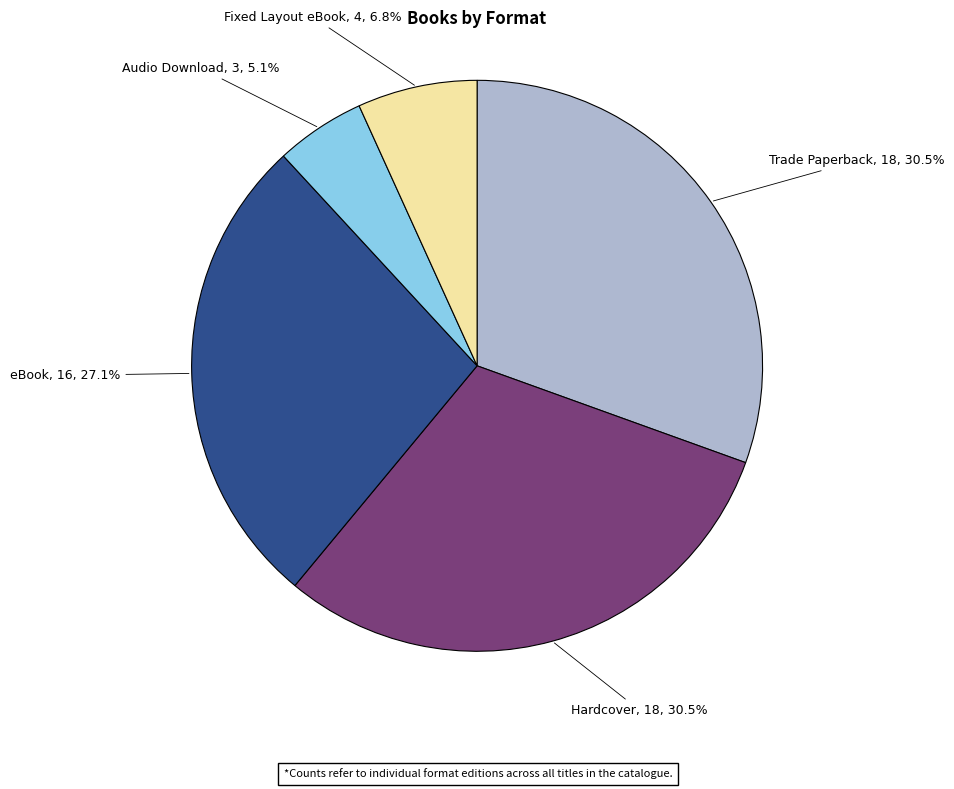

Is the sum of eBook and Audio Download greater than half?

No